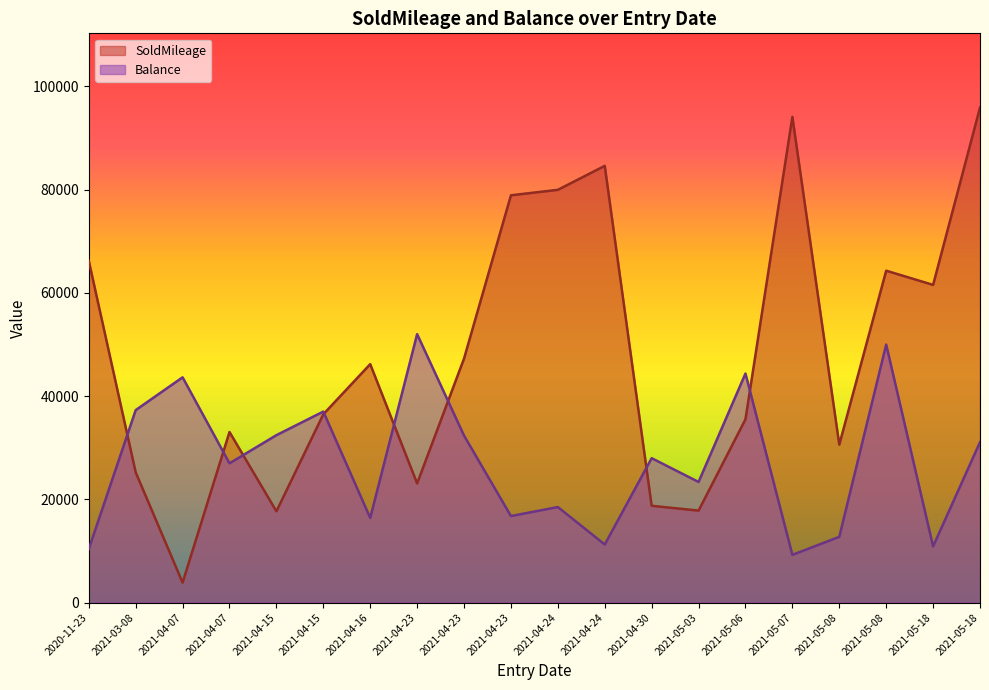

Which series has the largest range (max minus min)?

SoldMileage